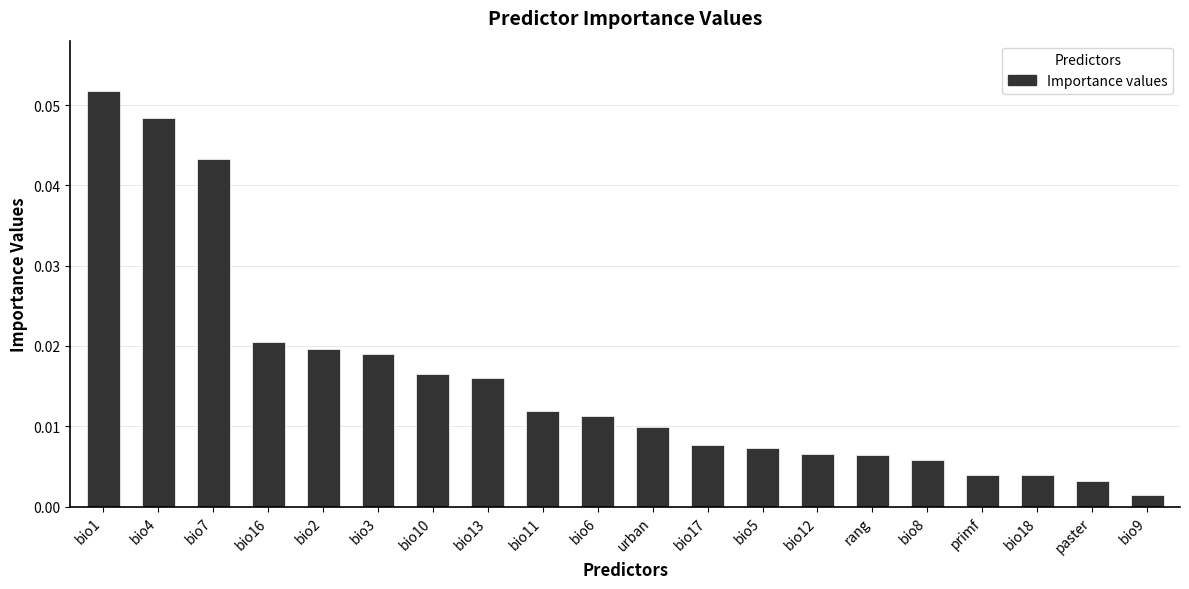

What is the label of the 12th bar from the left?

bio17